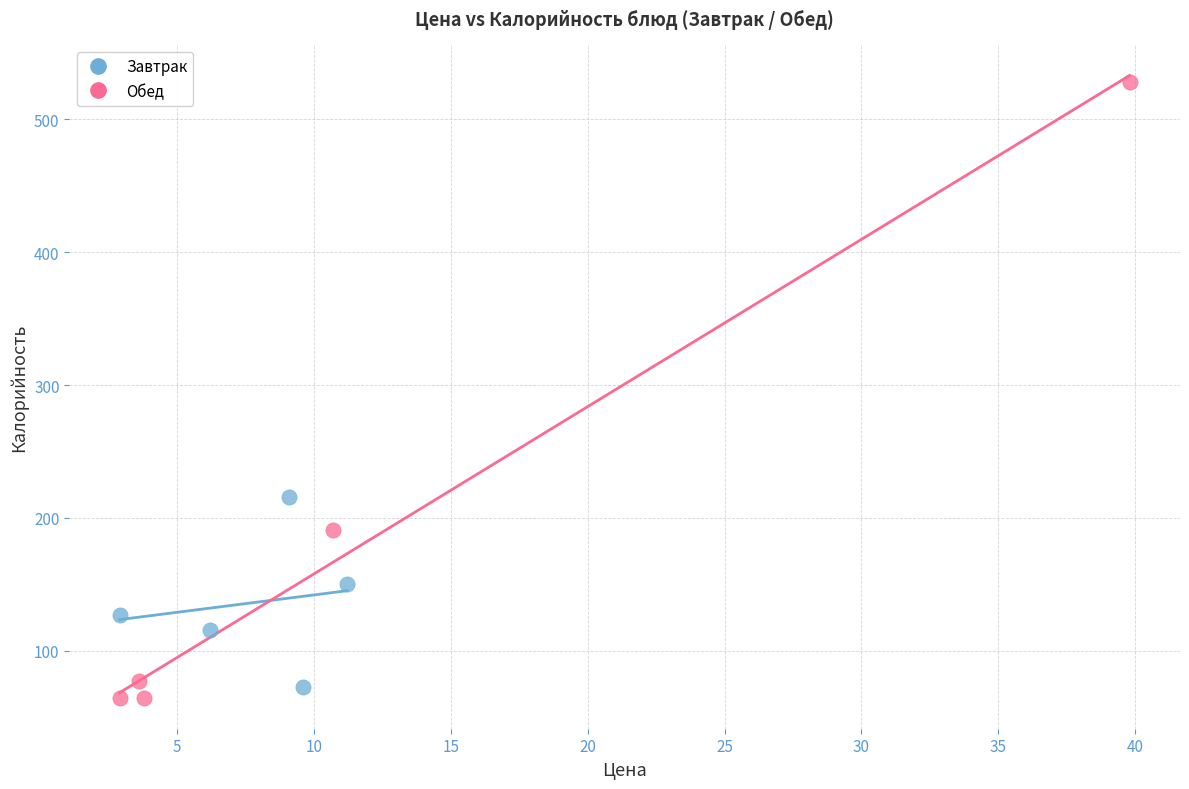

Which series contains the highest Y value?

Обед